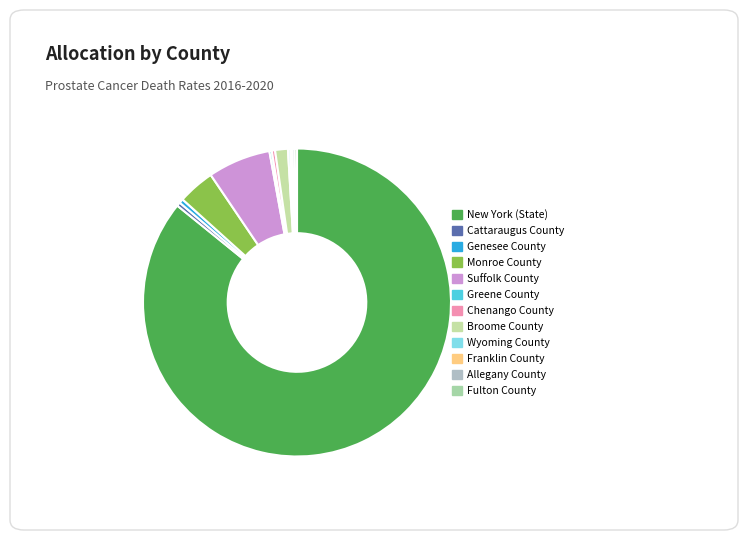

How many slices are in this pie chart?

12